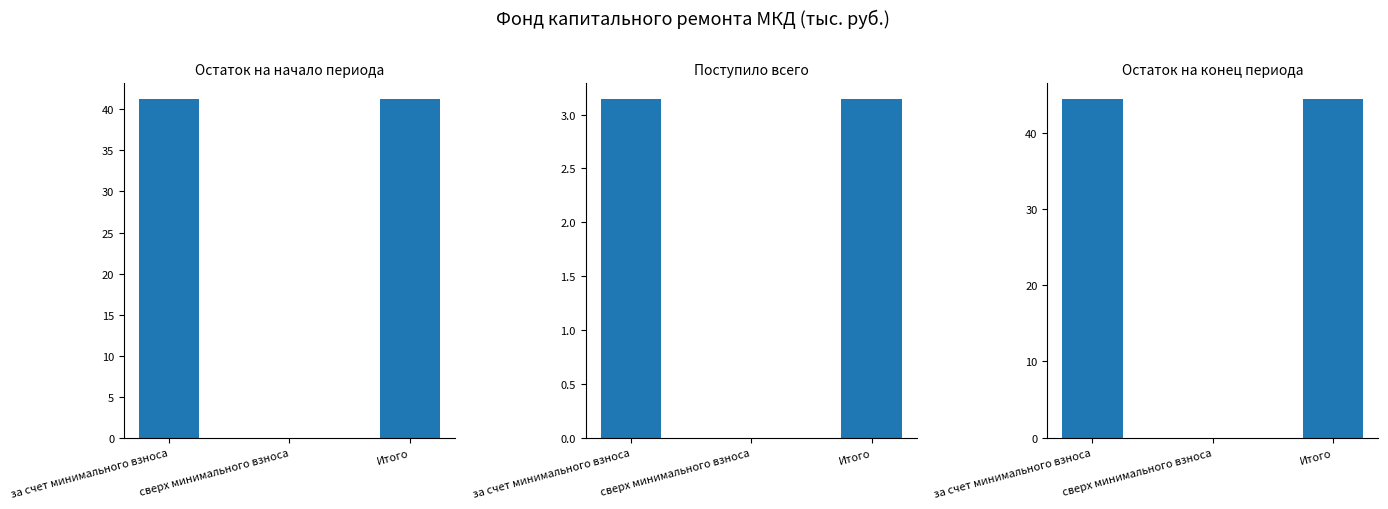

The value of Поступило всего at сверх минимального взноса is 0.0. True or false?

True